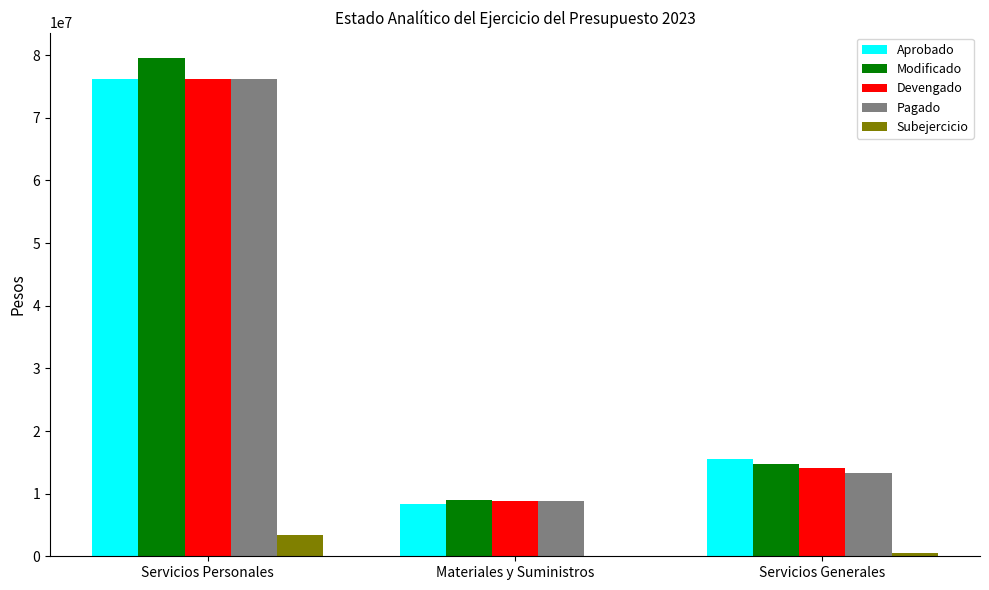

The Pagado series shows 2471370 at Materiales y Suministros. True or false?

False